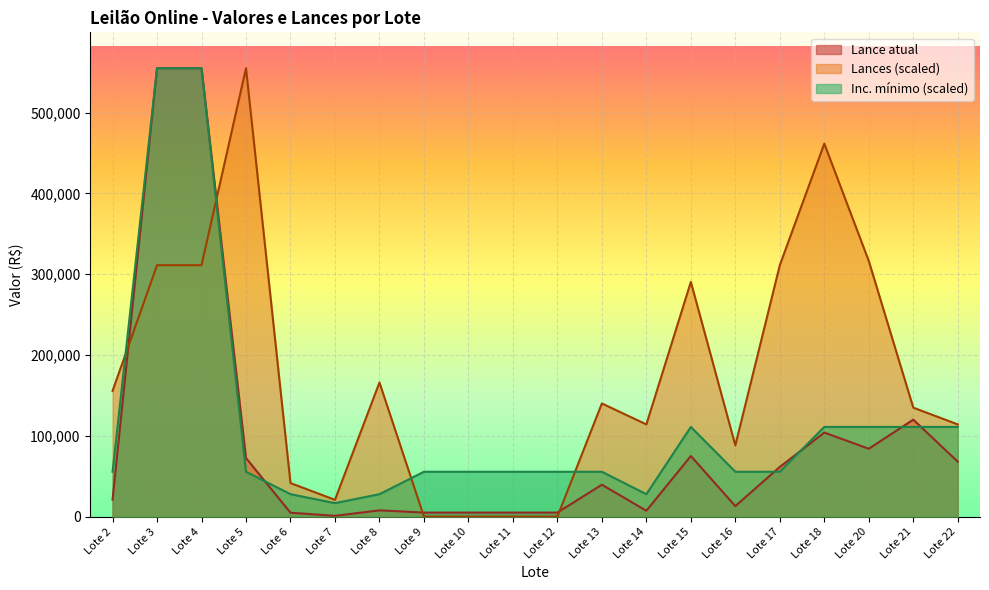

How many values in the Inc. mínimo series exceed 55500?

7